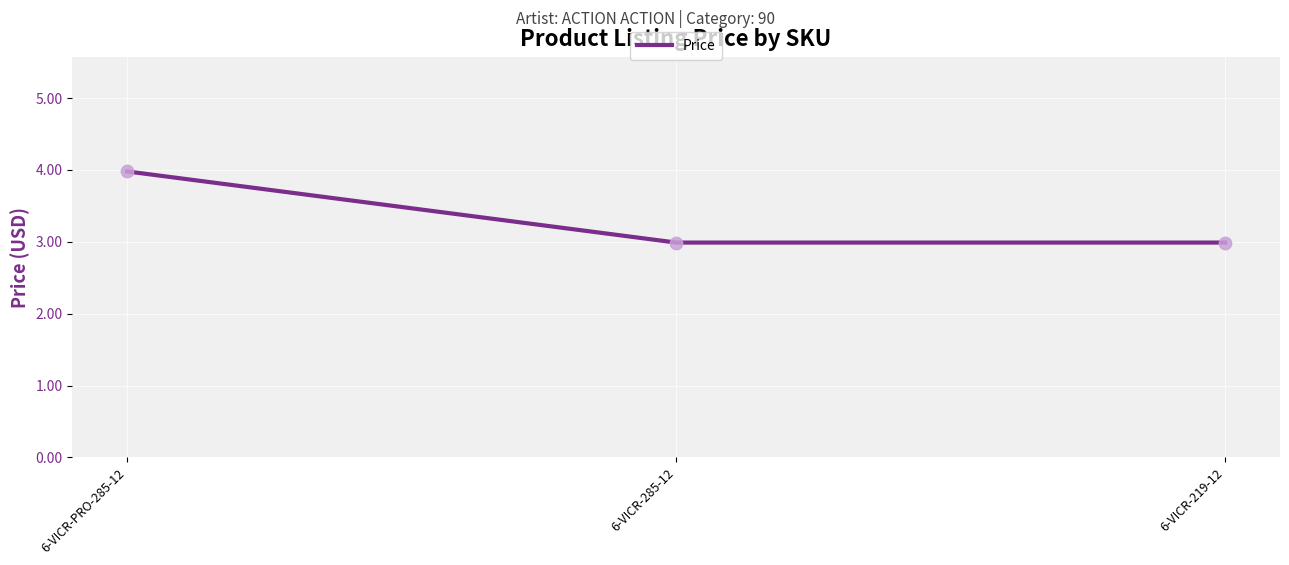

Approximately how many times larger is the value at 6-VICR-285-12 compared to 6-VICR-PRO-285-12?

0.8